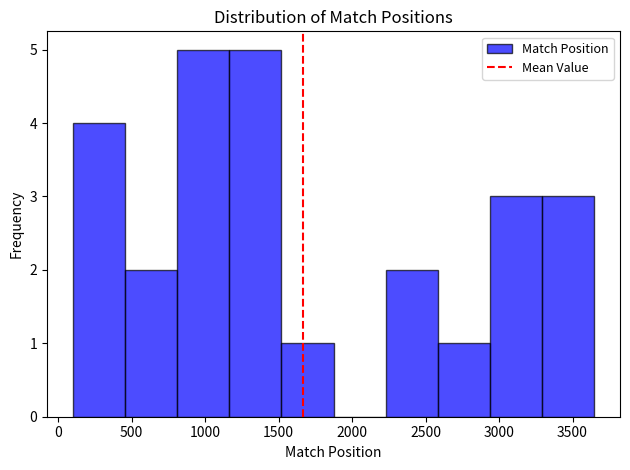

Reading left to right, list every bar in this chart as the range it spans on the x-axis followed by its height. Neither the bar edges nor the heights are printed on the chart, so give them approximately, as read against the axes.

100 to 450: 4
450 to 800: 2
800 to 1150: 5
1150 to 1500: 5
1500 to 1850: 1
1850 to 2250: 0
2250 to 2600: 2
2600 to 2950: 1
2950 to 3300: 3
3300 to 3650: 3